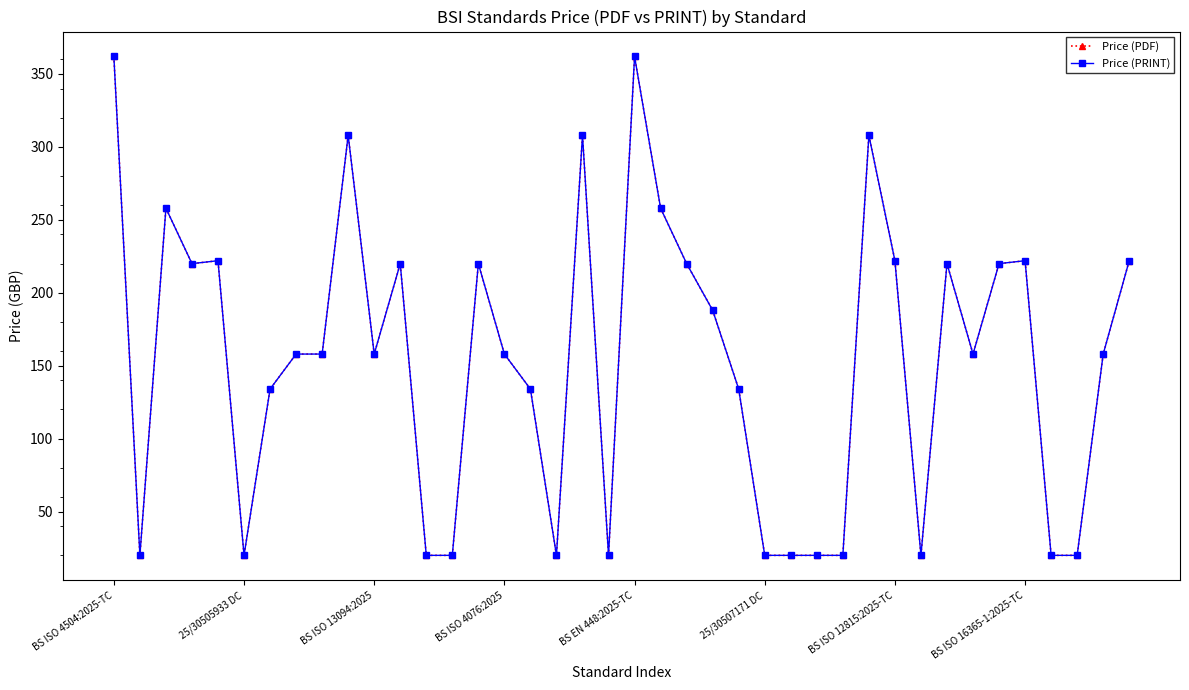

Which series has the largest range (max minus min)?

Price (PDF)